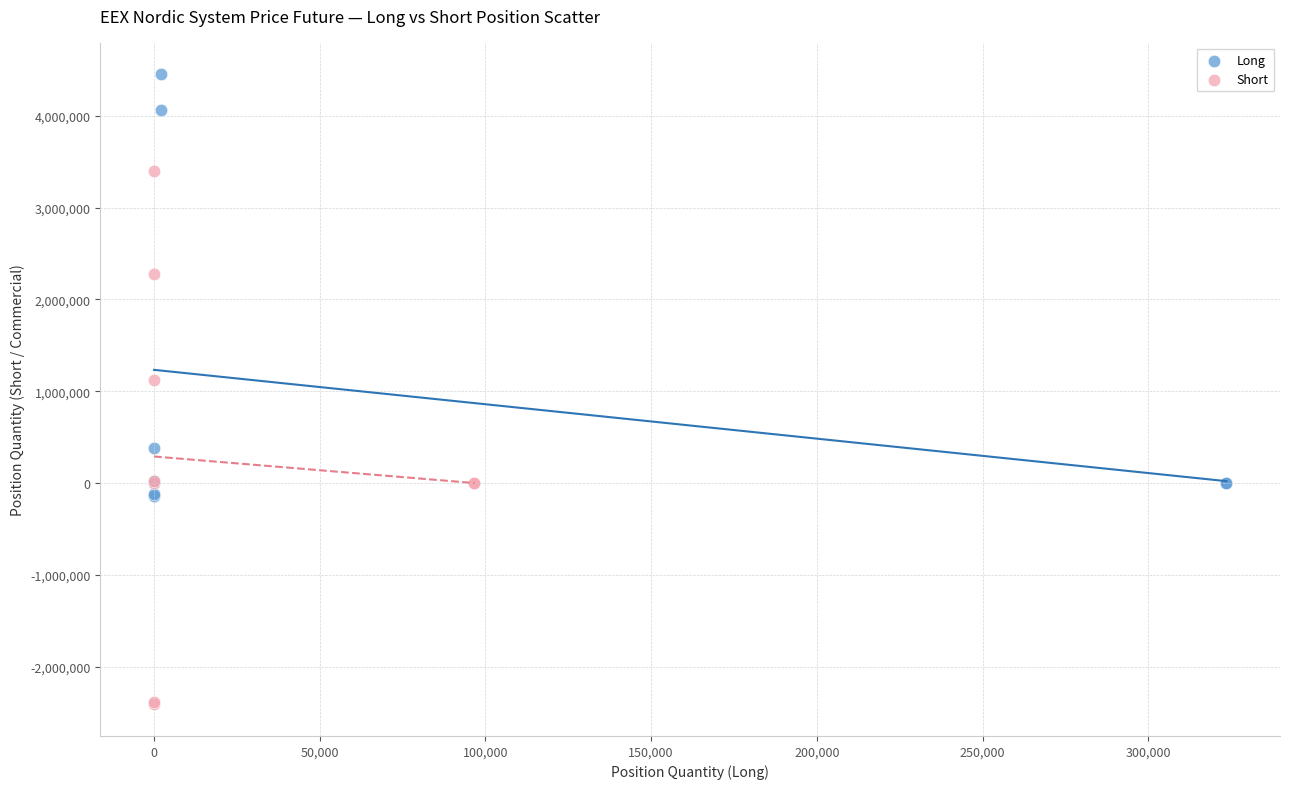

Which series reaches the minimum Y coordinate?

Short